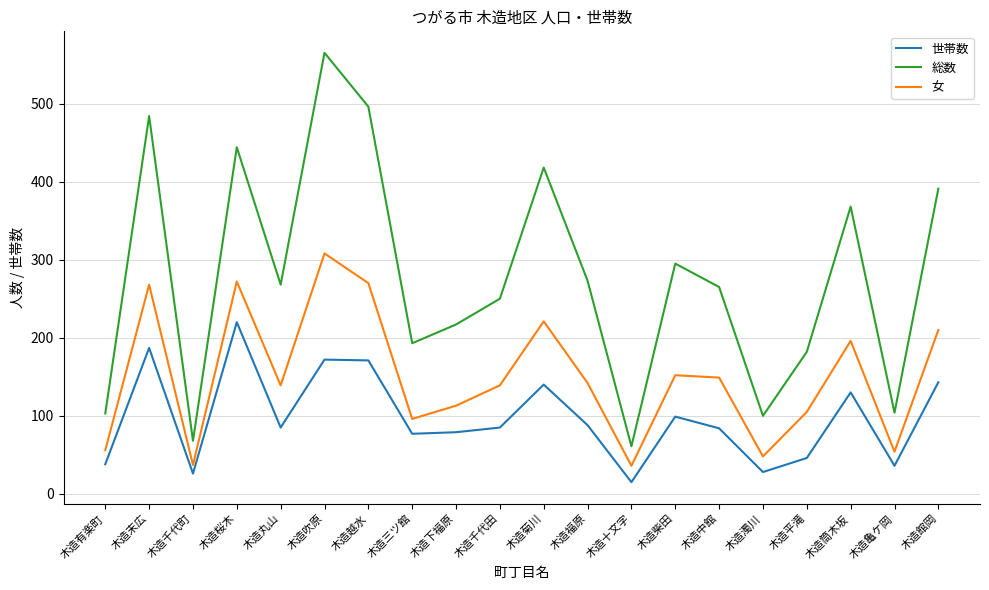

Is the value of 総数 at 木造亀ケ岡 greater than the value of 女 at 木造千代田?

No